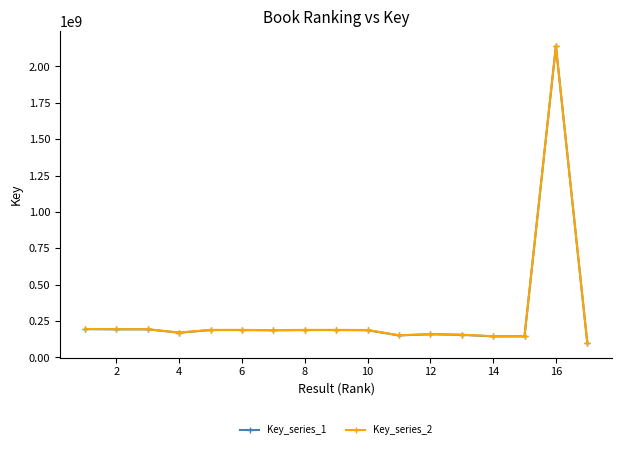

What is the minimum value shown in the chart?

100890207